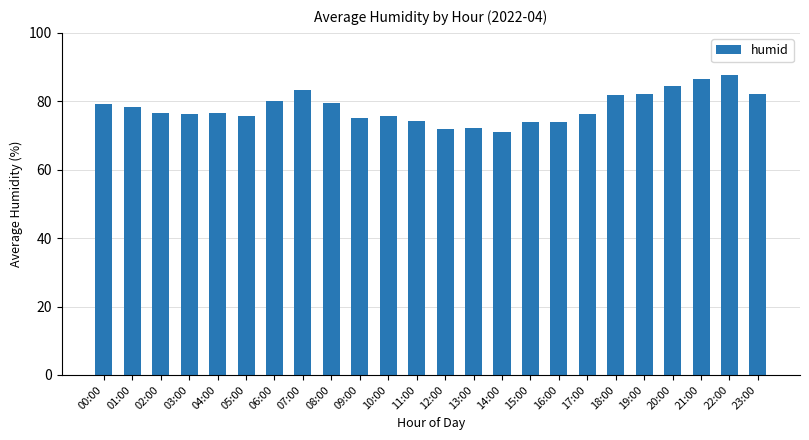

Approximately how many times larger is the value at 18:00 compared to 04:00?

1.1